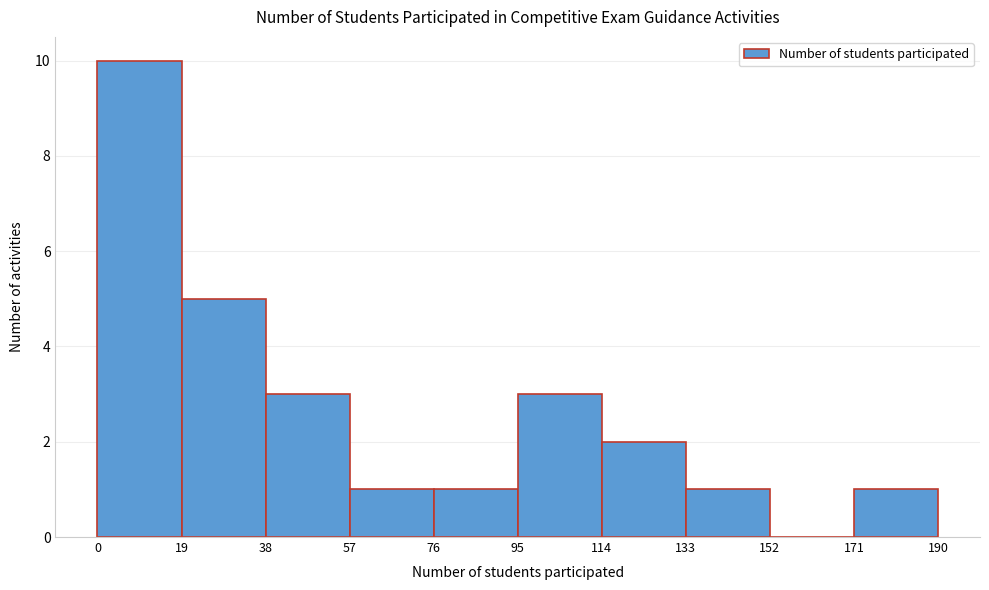

Reading left to right, transcribe this chart: for each bar, give the range it covers on the x-axis and its height. The values are not printed on the chart, so give them approximately, as read against the axis.

0 to 19: 10
19 to 38: 5
38 to 57: 3
57 to 76: 1
76 to 95: 1
95 to 114: 3
114 to 133: 2
133 to 152: 1
152 to 171: 0
171 to 190: 1